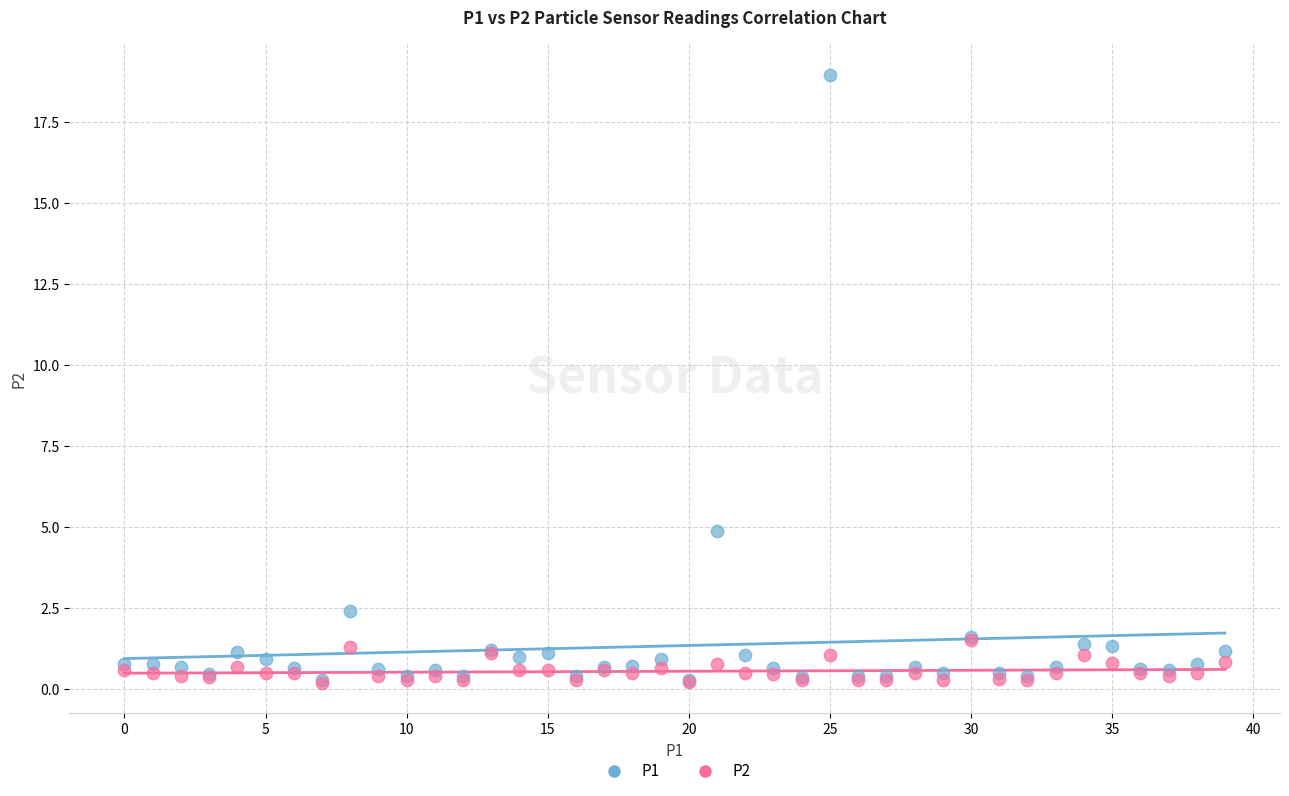

What are all the series names shown in the legend?

P1, P2